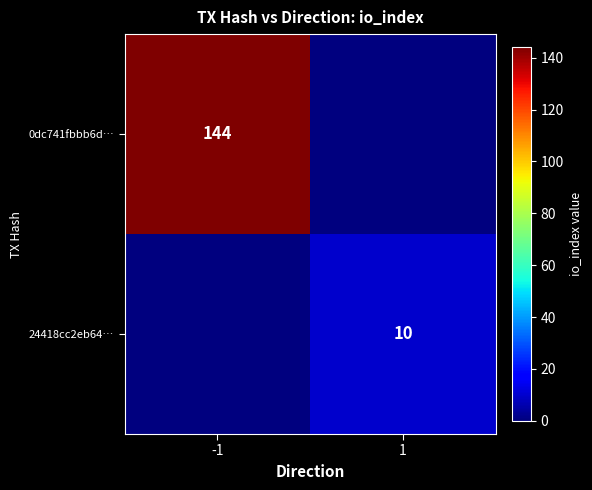

The 0dc741fbbb6d… series shows 100 at -1. True or false?

False